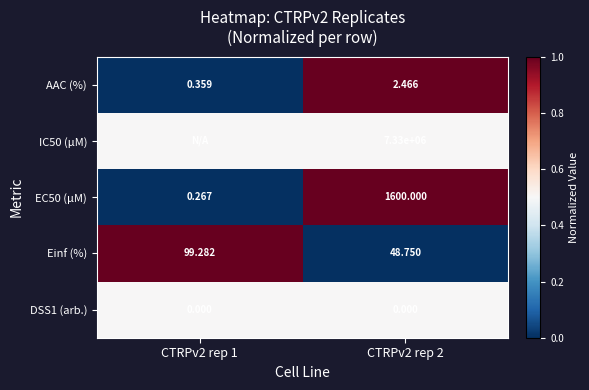

Is the value of DSS1 (arb.) at CTRPv2 rep 1 greater than the value of AAC (%) at CTRPv2 rep 2?

No